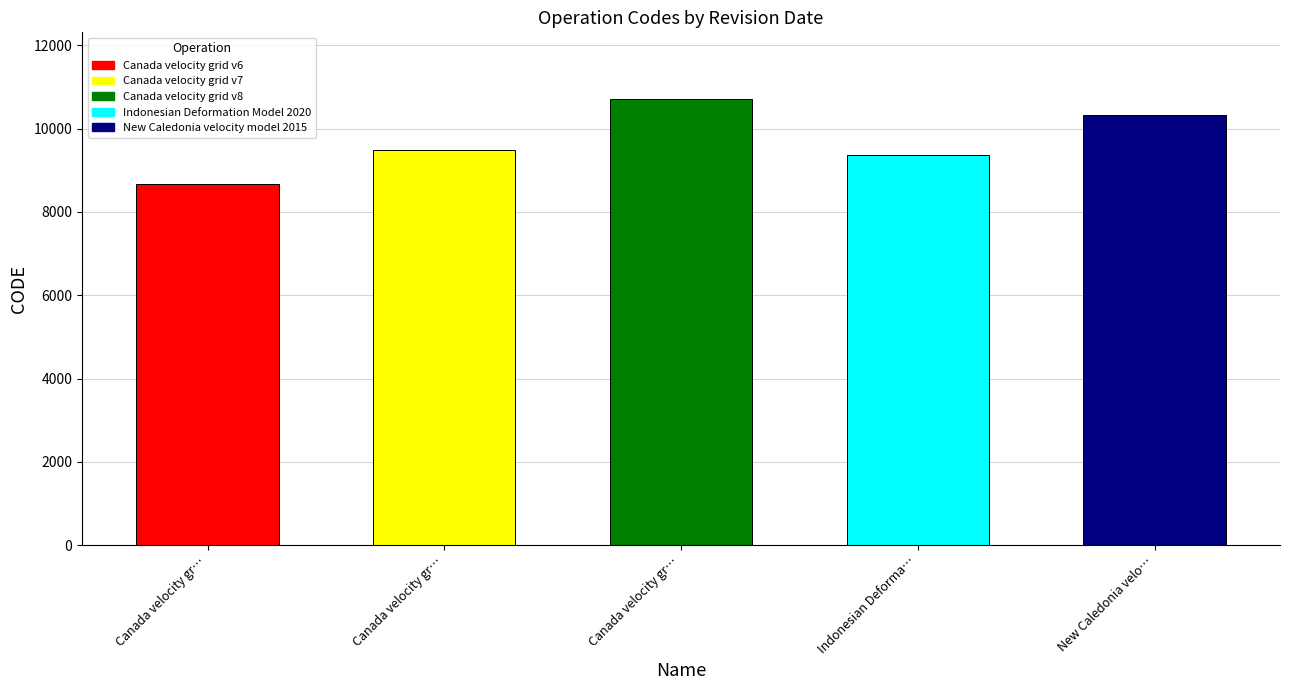

What is the maximum value shown in the chart?

10707